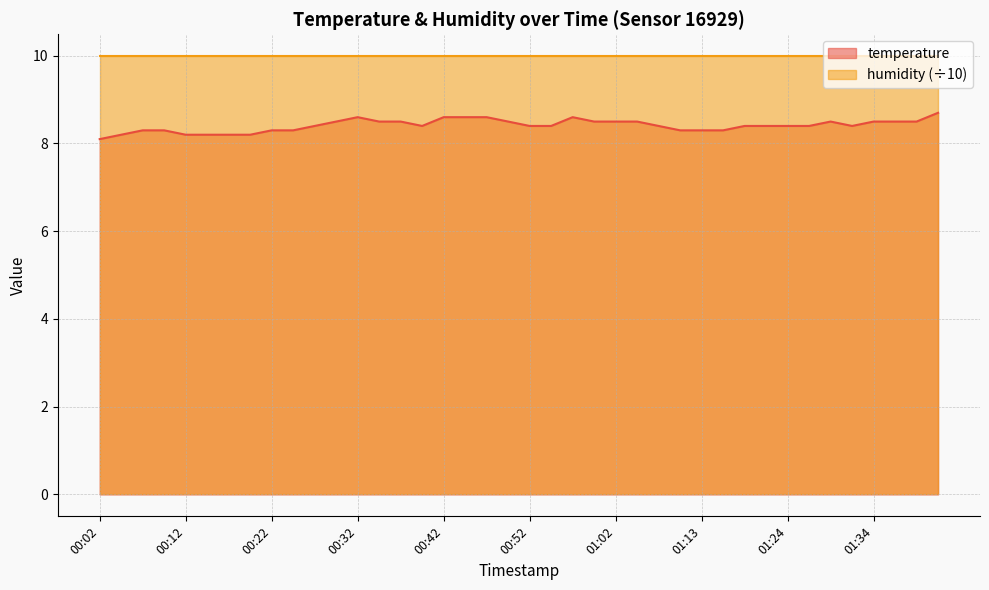

What is the difference between the values at 00:22 and 00:37?

0.2